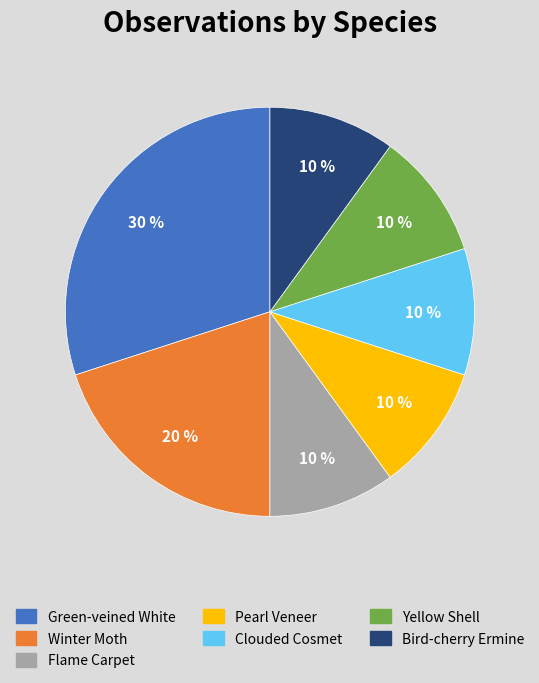

True or false: Bird-cherry Ermine accounts for 10% of the total.

True